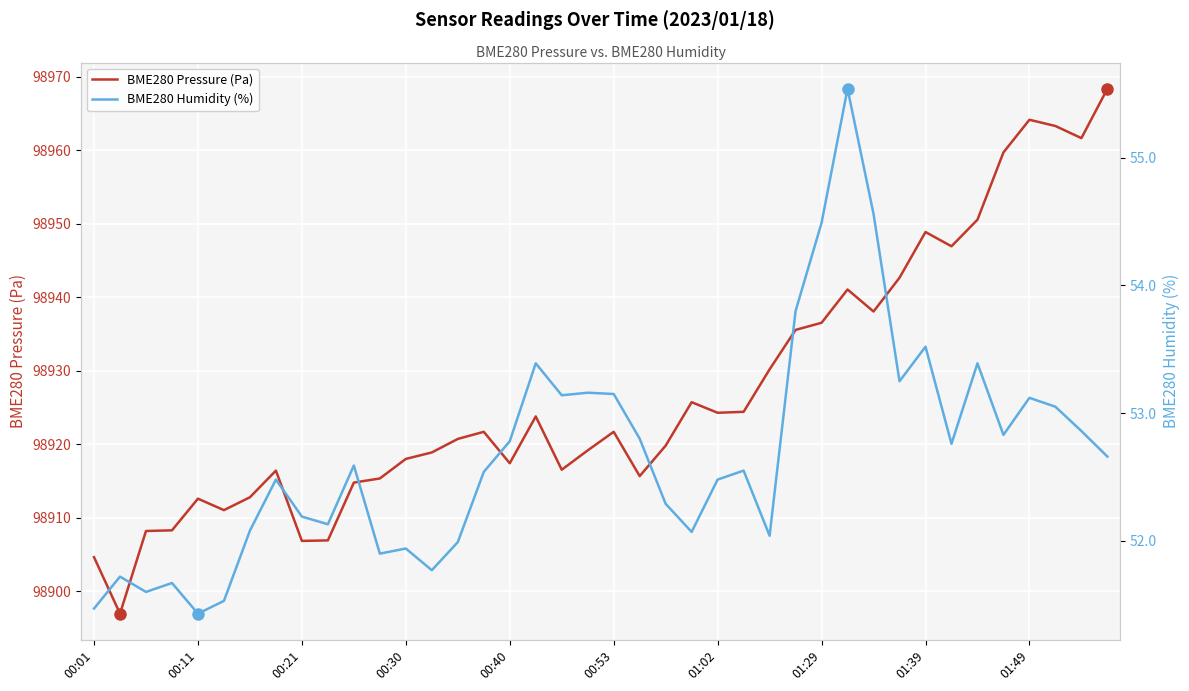

Does the chart display data point markers on the line(s)?

No